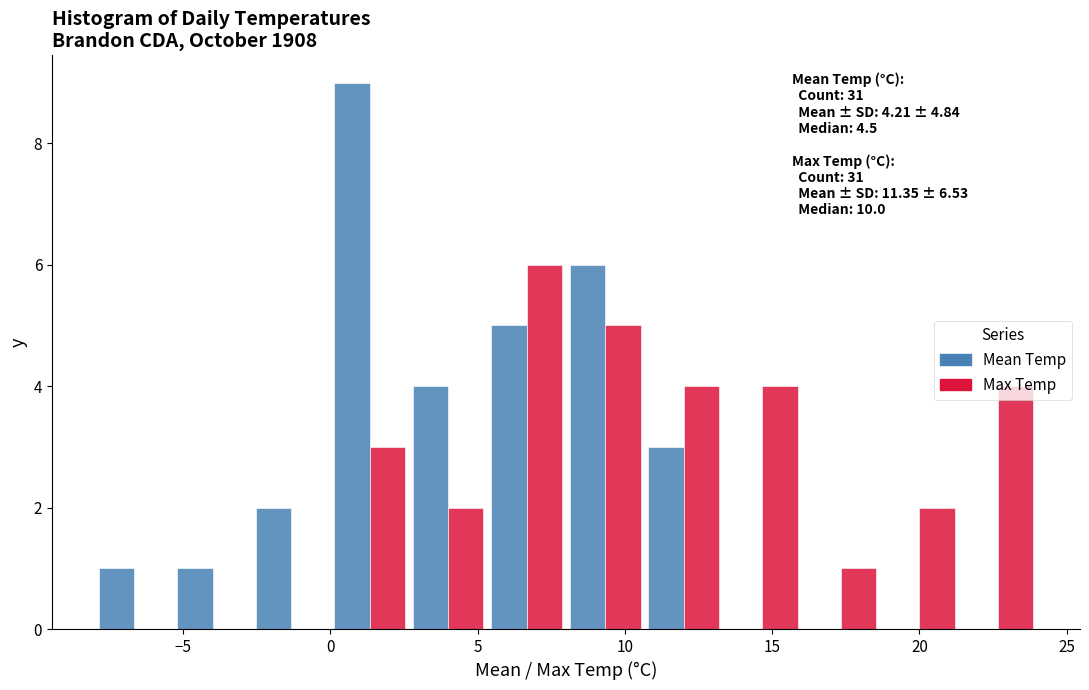

In the Mean Temp series, which range on the x-axis has the tallest bar?

0.0 to 2.5